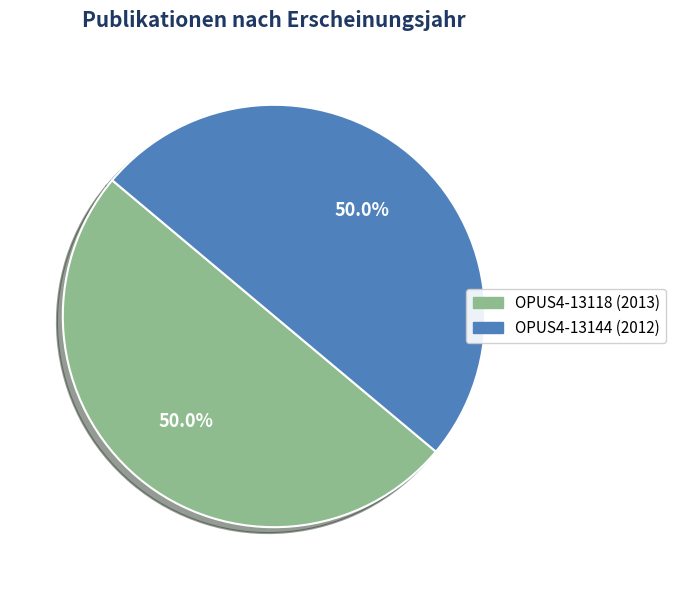

Is the sum of OPUS4-13118 and OPUS4-13144 greater than half?

Yes